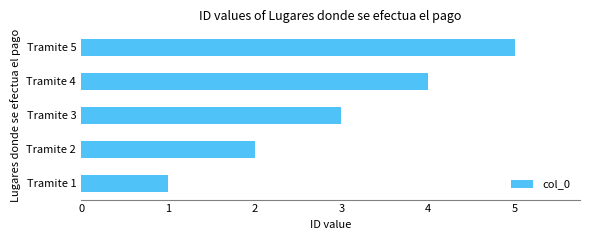

List the labels in order of value, largest first.

Tramite 5, Tramite 4, Tramite 3, Tramite 2, Tramite 1